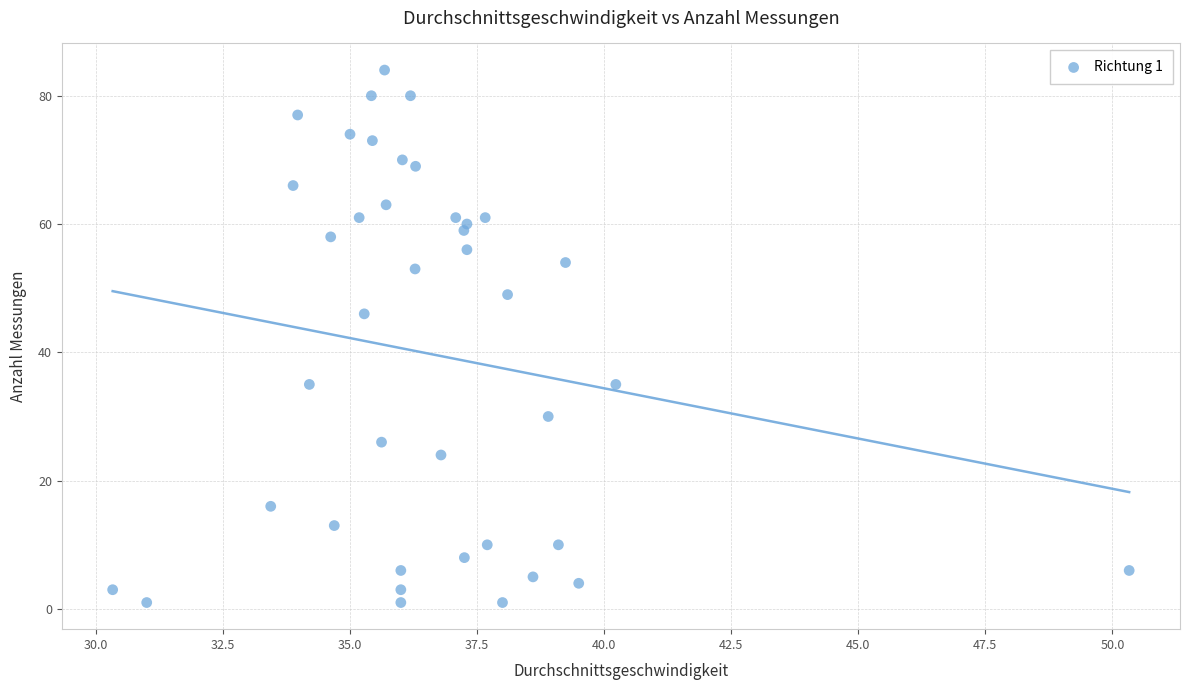

What Y value in the scatter plot is closest to 42?

46